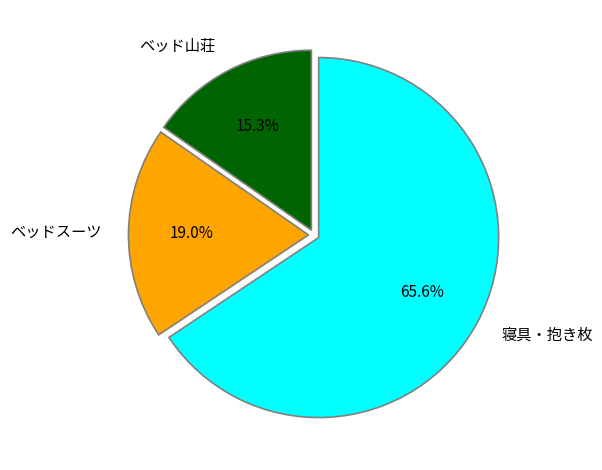

Combined, do ベッド山荘 and ベッドスーツ account for over 50%?

No